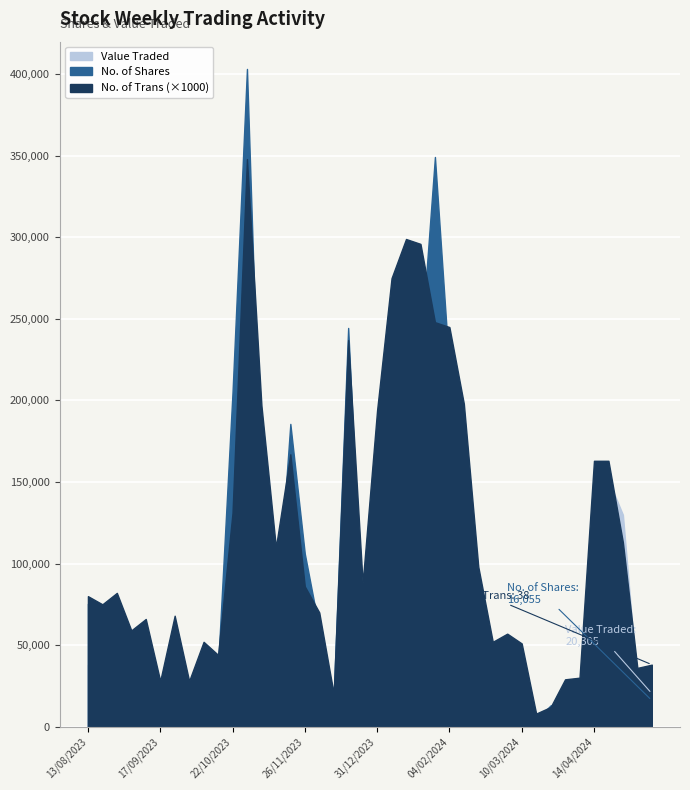

What is the minimum value for Value Traded?

4049